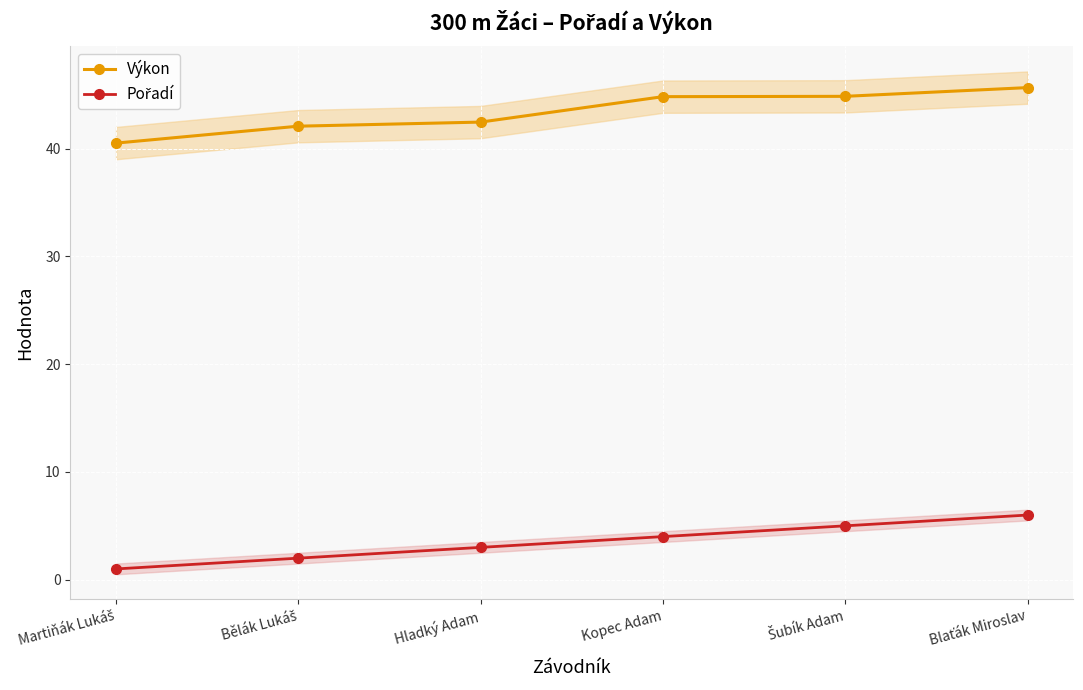

List the series in order of their overall mean, highest first.

Výkon, Pořadí